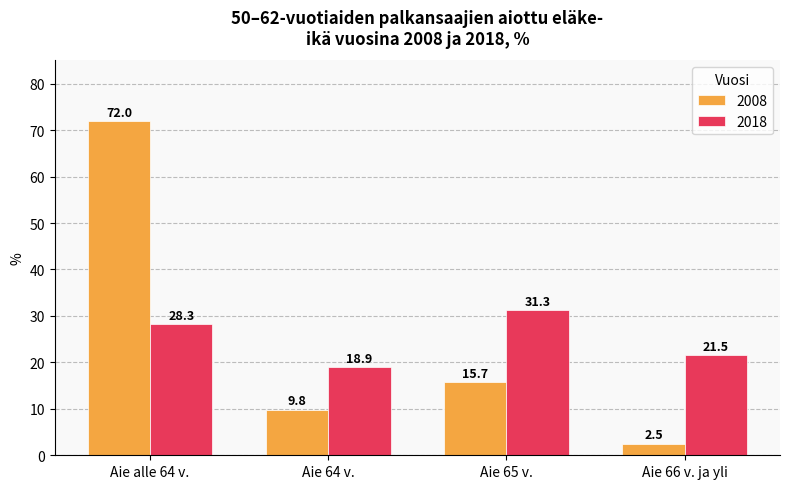

What is the average value of the 2008 series?

25.0